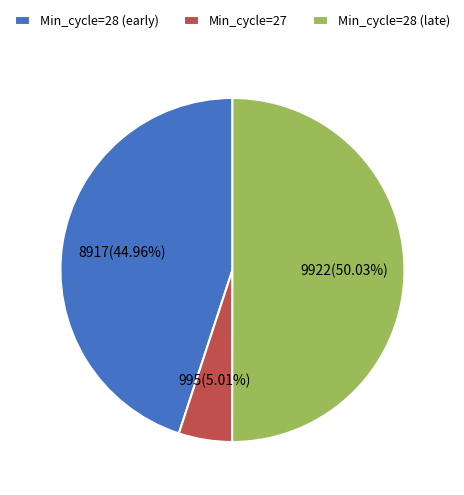

How many segments does this pie chart have?

3